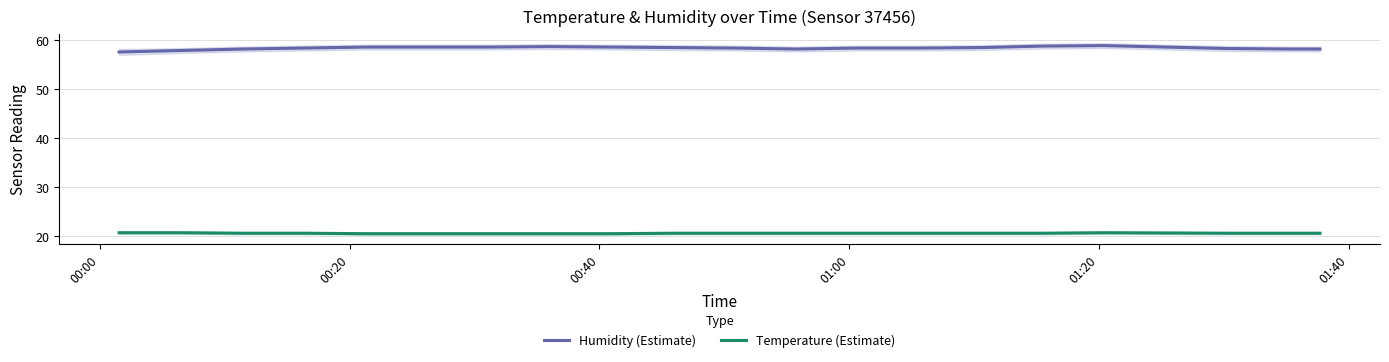

True or false: Humidity (Estimate) and Temperature (Estimate) intersect in this chart.

False